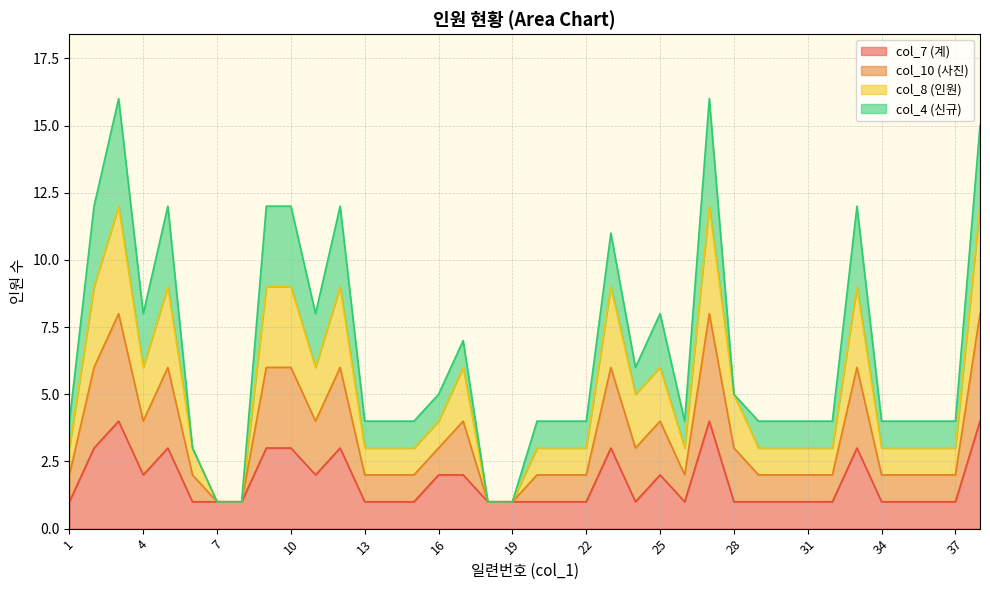

Does the chart have visible grid lines?

Yes